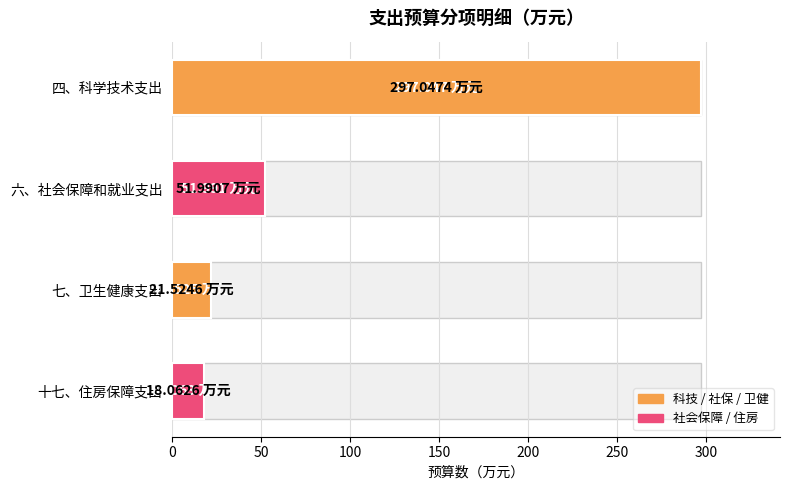

What is the minimum value shown in the chart?

18.1